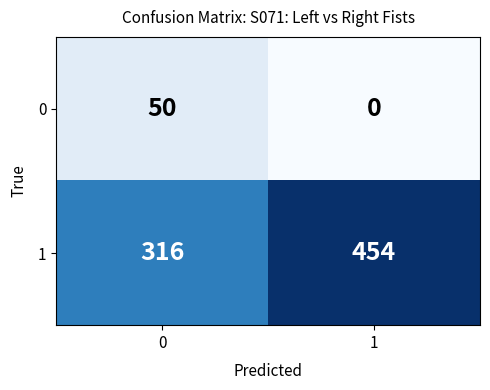

What is the approximate value of 0 at 0, to the nearest 5?

50